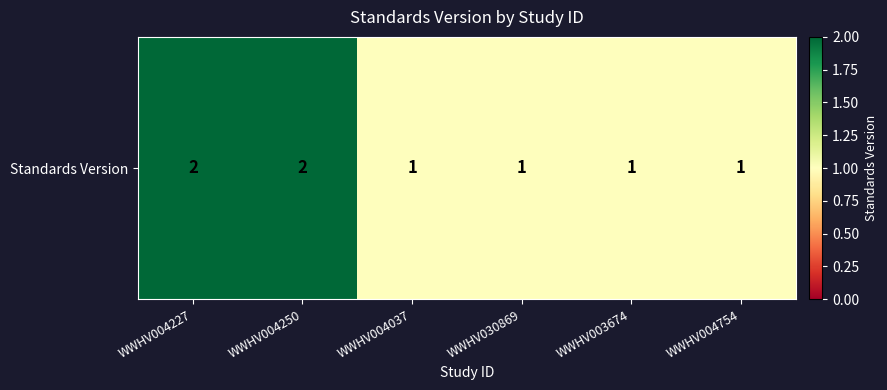

Reading right to left, extract all data points from this chart.

WWHV004754=1	WWHV003674=1	WWHV030869=1	WWHV004037=1	WWHV004250=2	WWHV004227=2